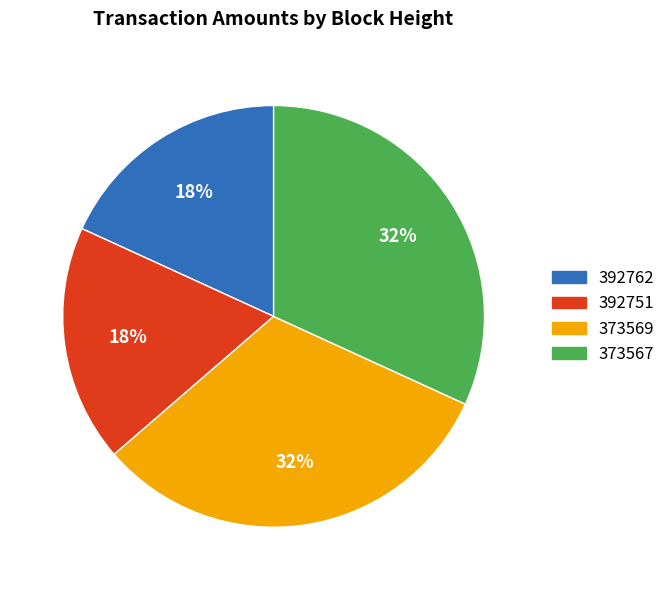

What percentage is the 373567 slice, to the nearest percent?

32%